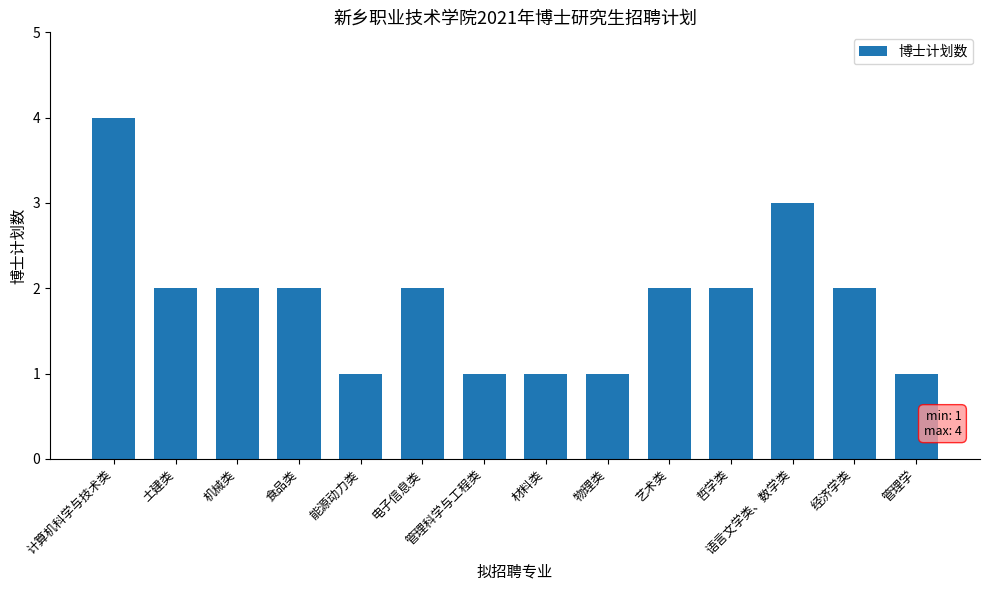

Read the value at 食品类.

2